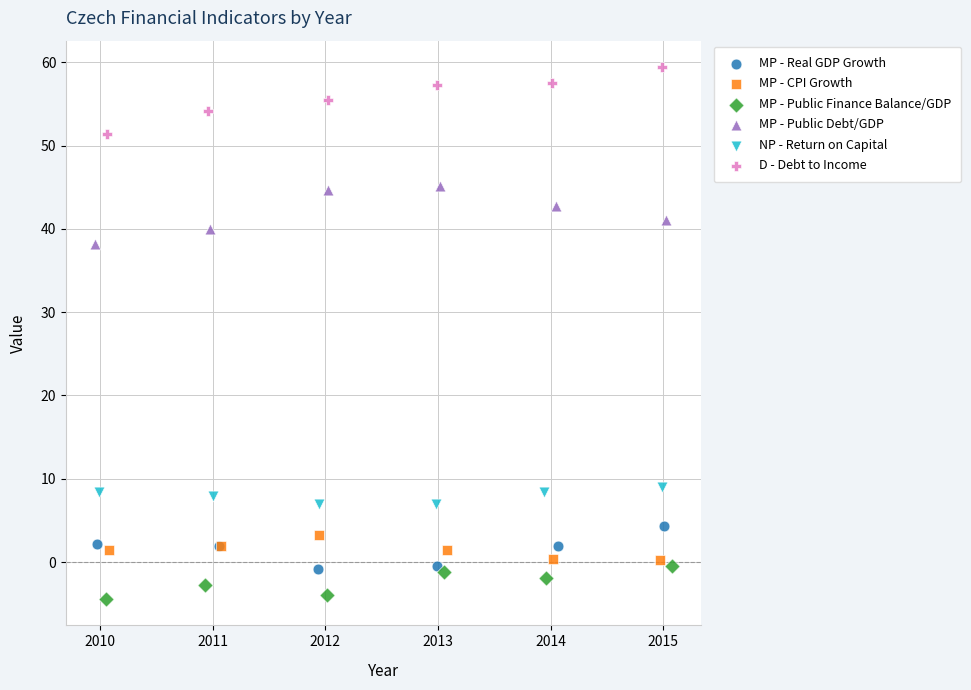

Which series has the largest Y range (max minus min)?

D - Debt to Income